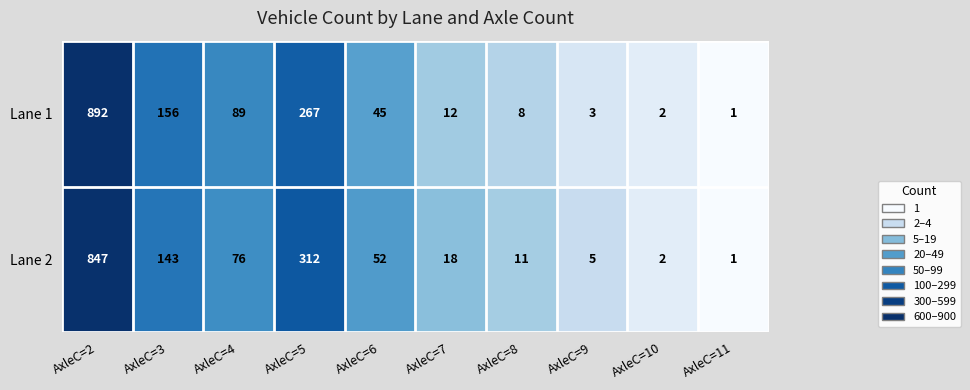

What is the difference between the maximum and minimum values in the Lane 2 series?

846